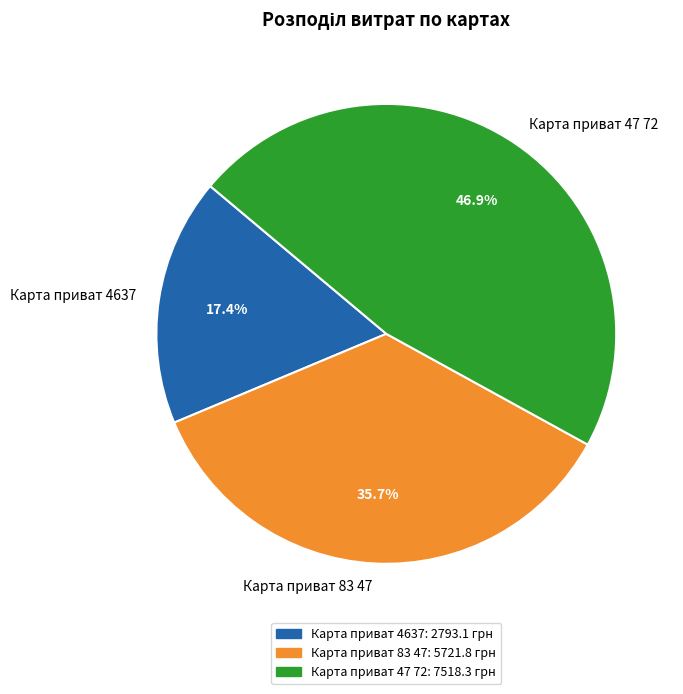

What percentage do Карта приват 83 47 and Карта приват 4637 together represent?

53.1%